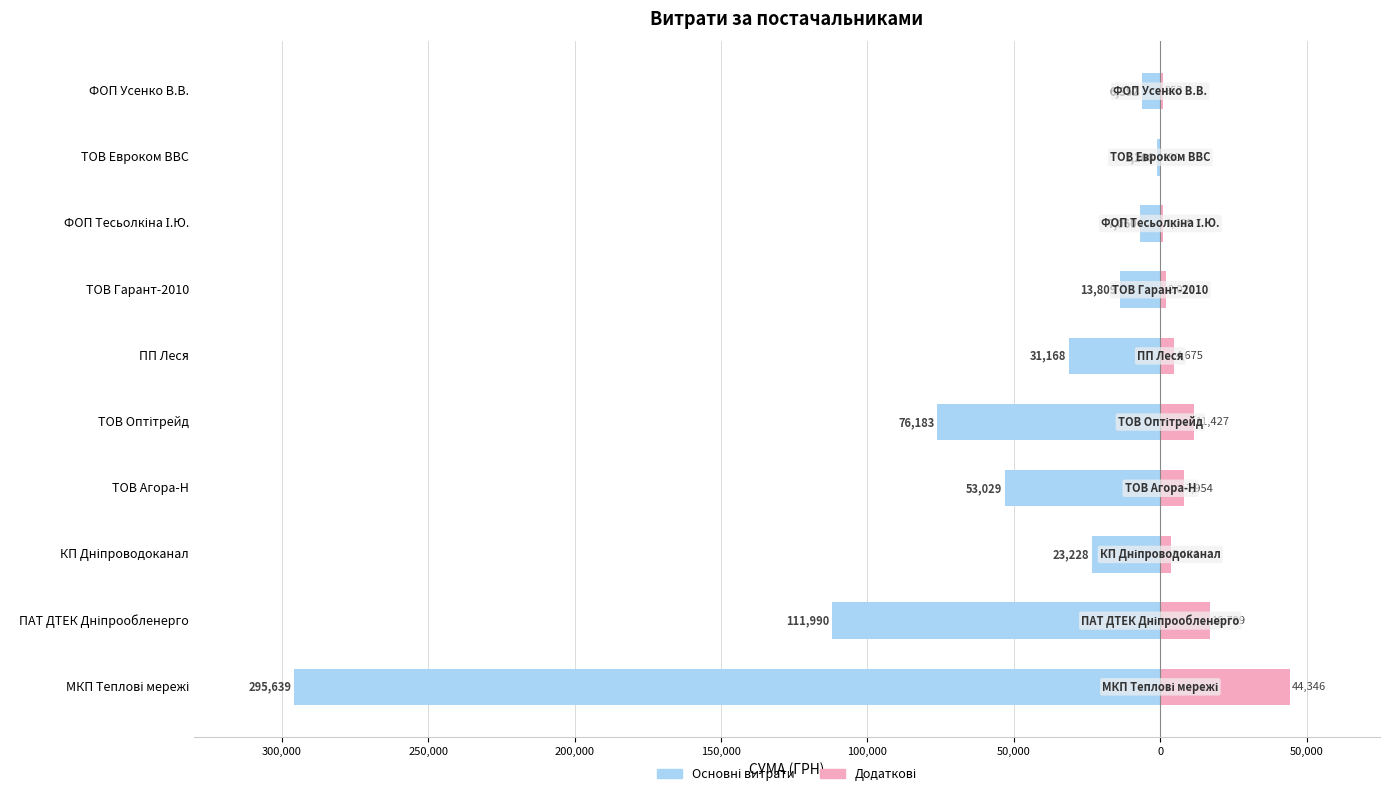

True or false: Витрати (ГРН) has a value of -13809.0 at 50,000.

True